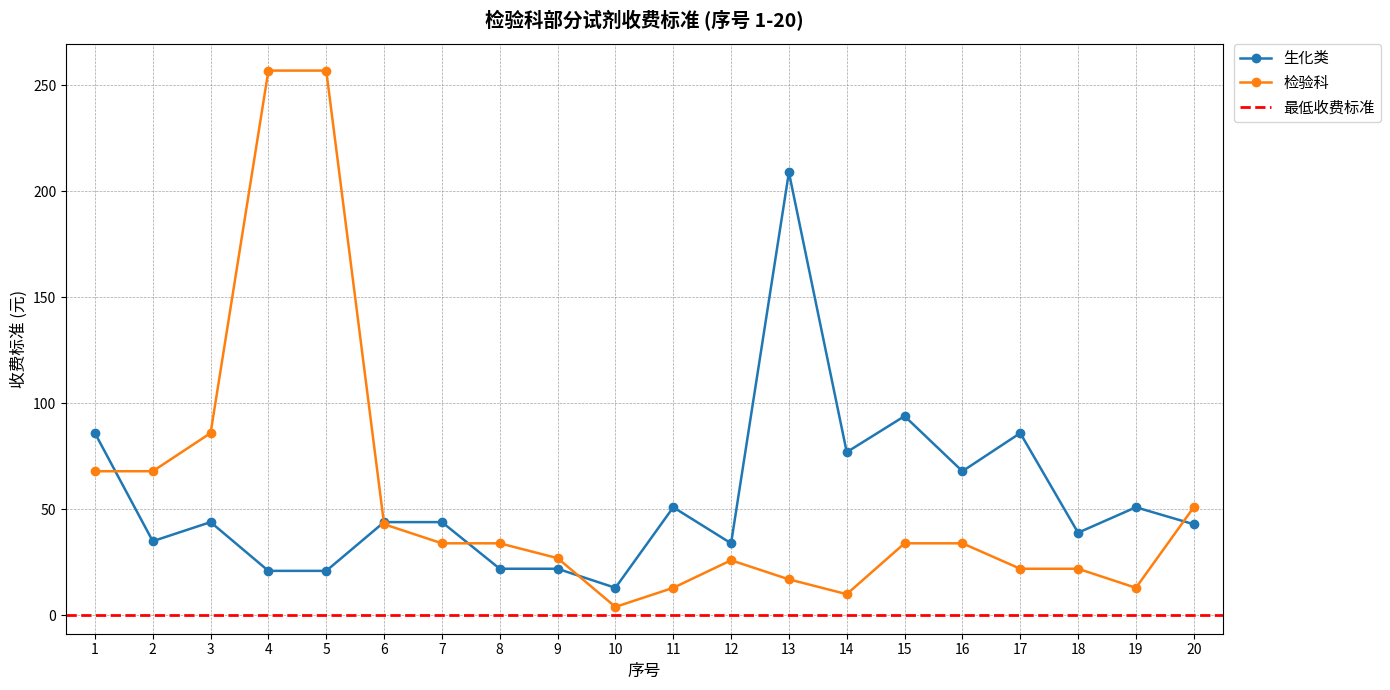

How many lines are shown in the chart?

2